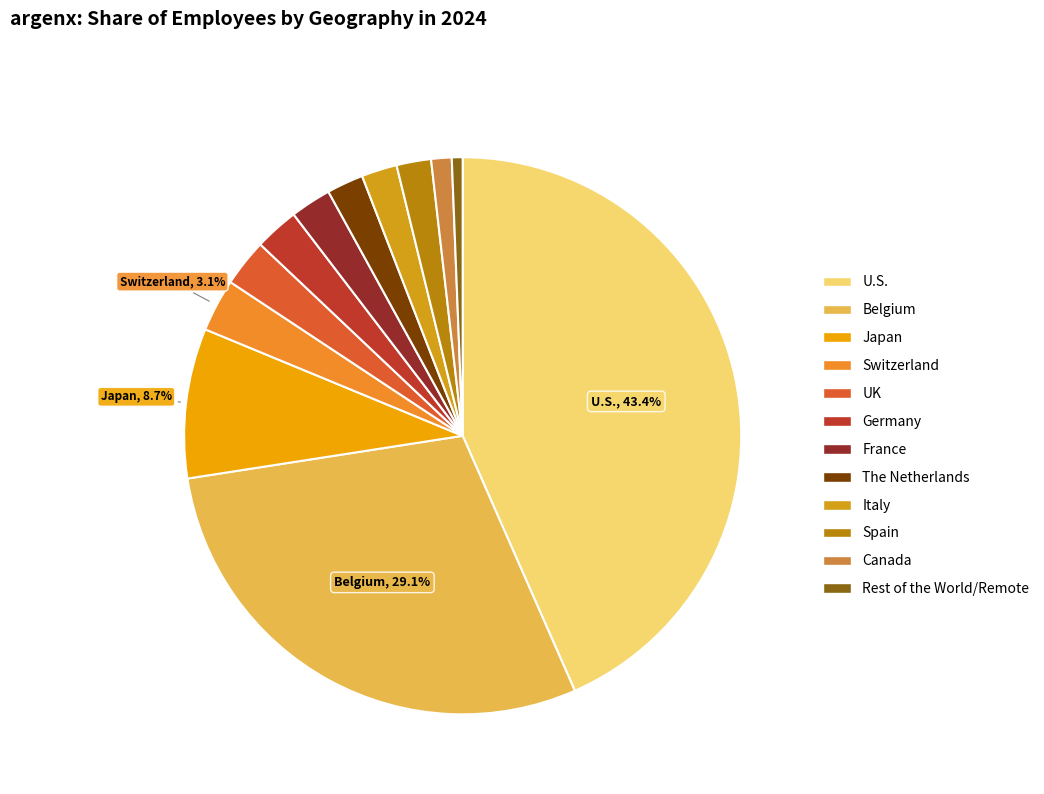

Approximately how many times larger is the value at Japan compared to The Netherlands?

4.1